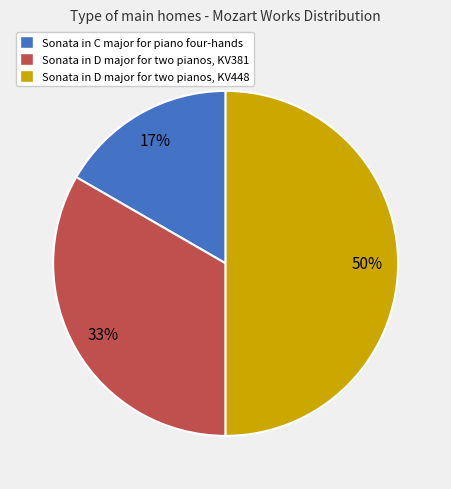

What is the largest slice in the pie chart?

Sonata in D major for two pianos, KV448